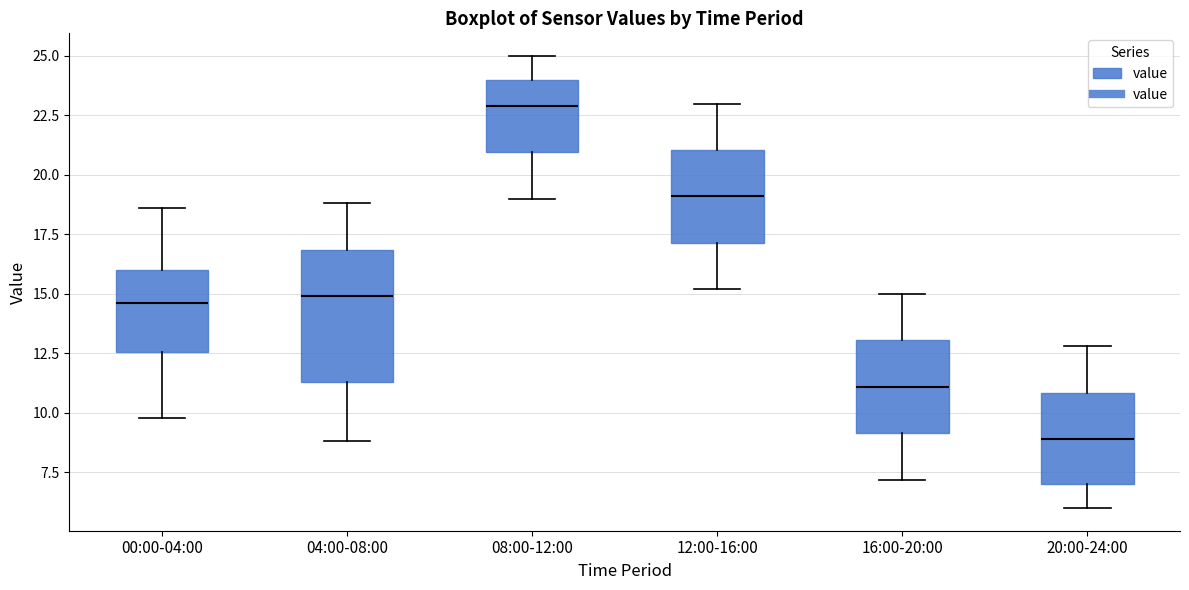

Reading left to right, read every box against the y-axis: the position of its median line, the range the box covers, and the ends of its whiskers. The values are not printed on the chart, so give them approximately, as read against the axis.

00:00-04:00: median 14.5, box 12.5 to 16.0, whiskers 10.0 to 18.5
04:00-08:00: median 15.0, box 11.5 to 17.0, whiskers 9.0 to 19.0
08:00-12:00: median 23.0, box 21.0 to 24.0, whiskers 19.0 to 25.0
12:00-16:00: median 19.0, box 17.0 to 21.0, whiskers 15.0 to 23.0
16:00-20:00: median 11.0, box 9.0 to 13.0, whiskers 7.0 to 15.0
20:00-24:00: median 9.0, box 7.0 to 11.0, whiskers 6.0 to 13.0